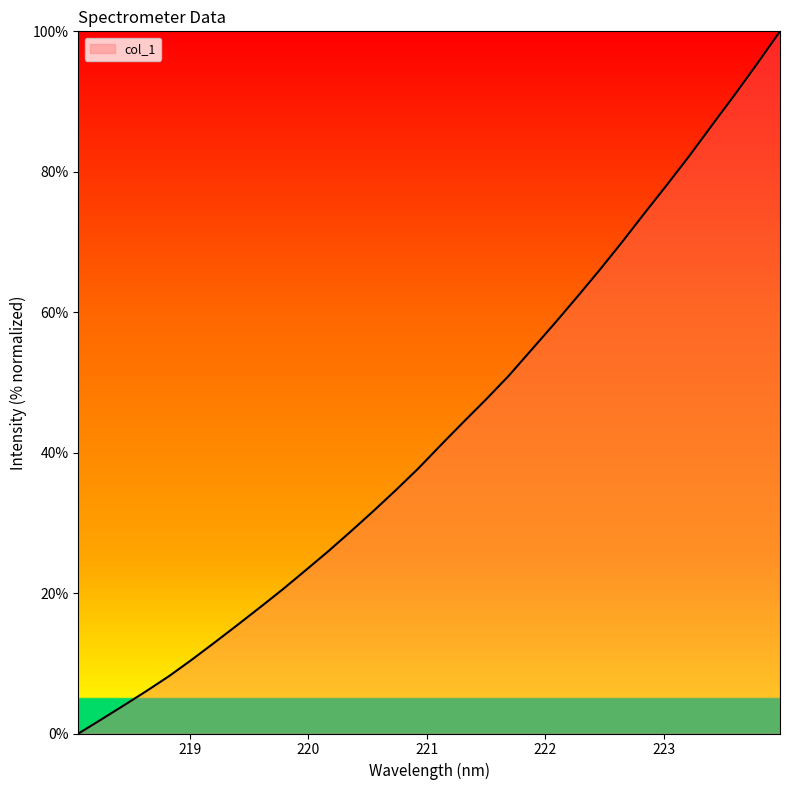

What is the greatest value displayed?

100.0